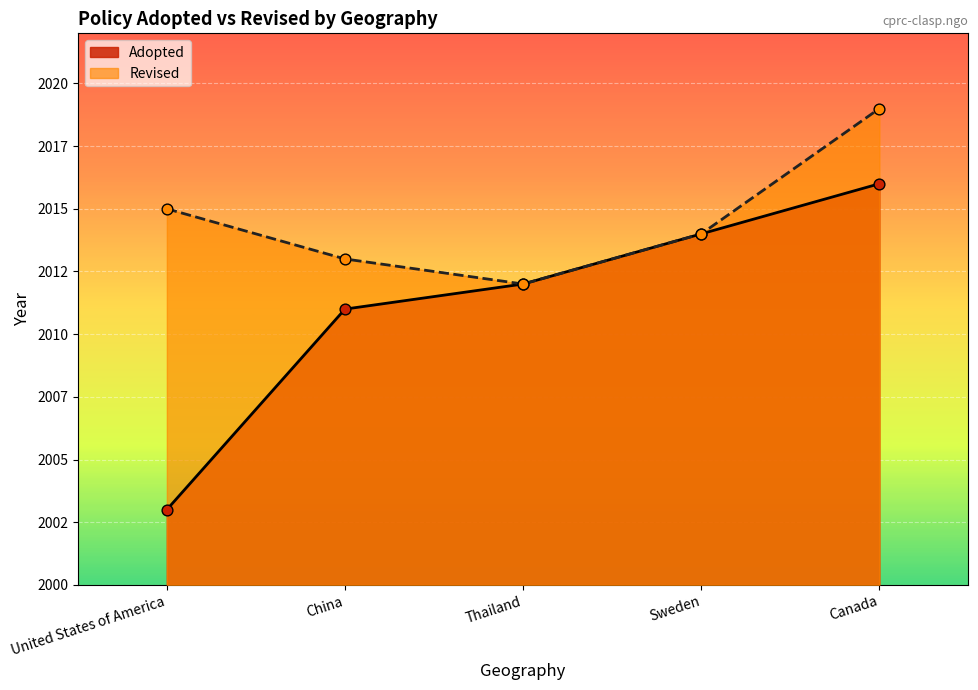

Which series contains the highest Y value?

Revised